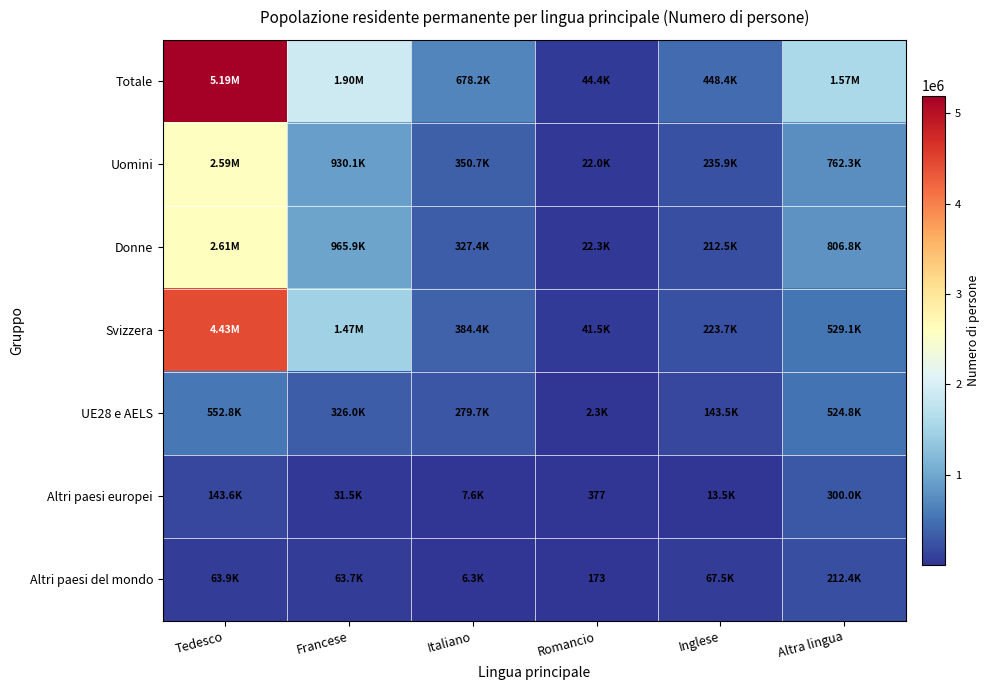

What is the average value of the Totale series?

1638367.6